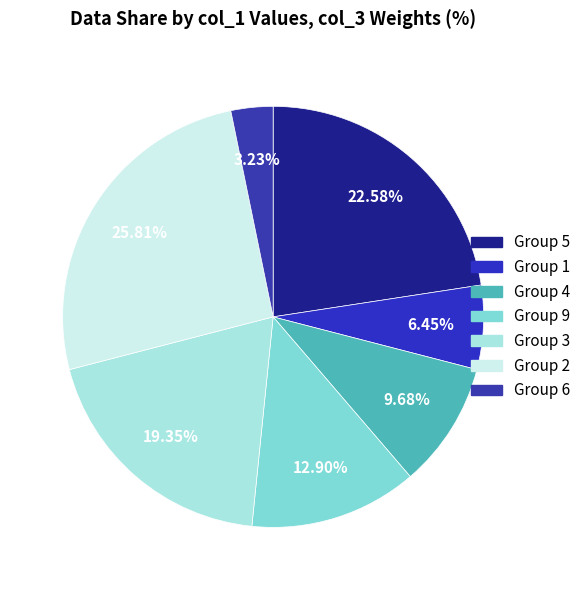

How many slices are in this pie chart?

7